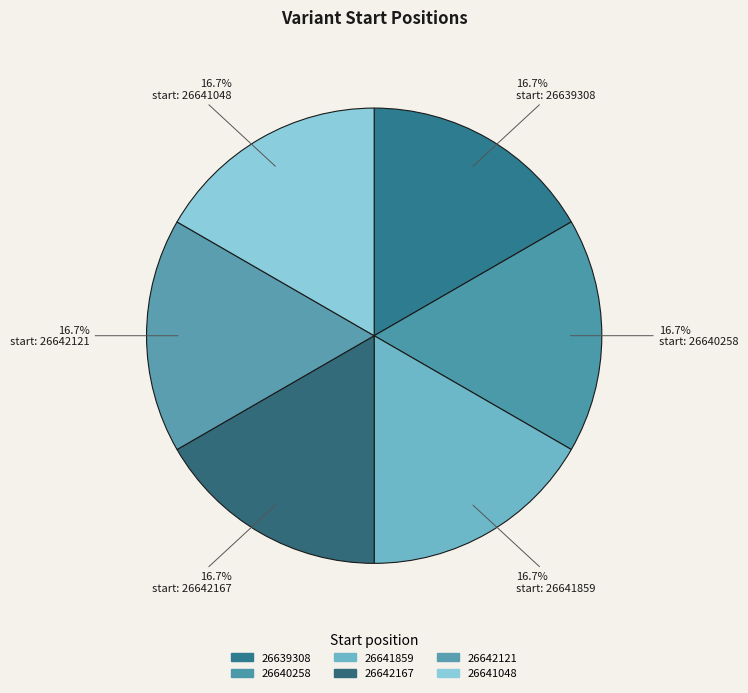

Does 26641048 account for over 50% of the chart?

No